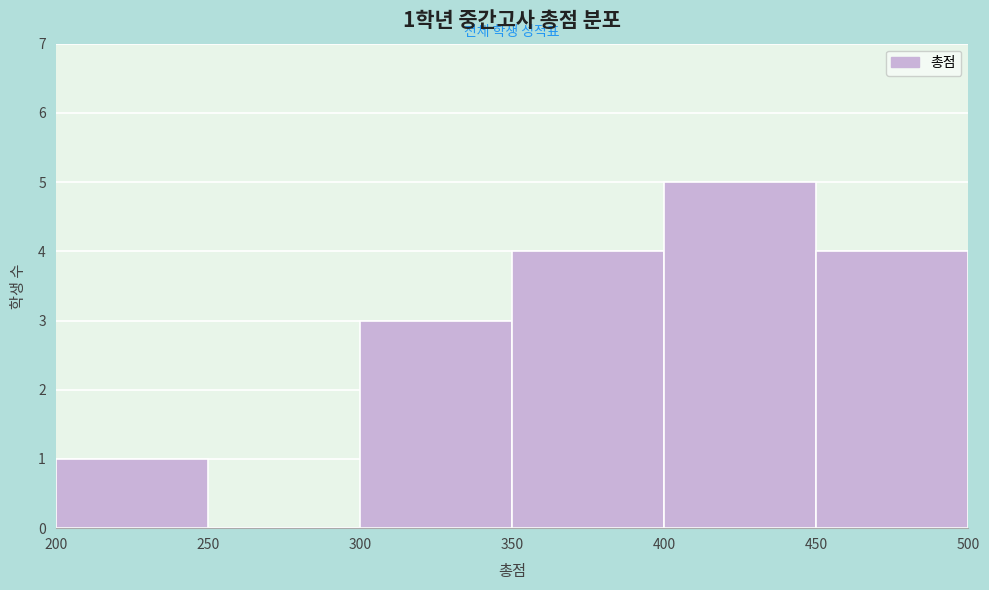

Which range on the x-axis has the tallest bar?

400 to 450